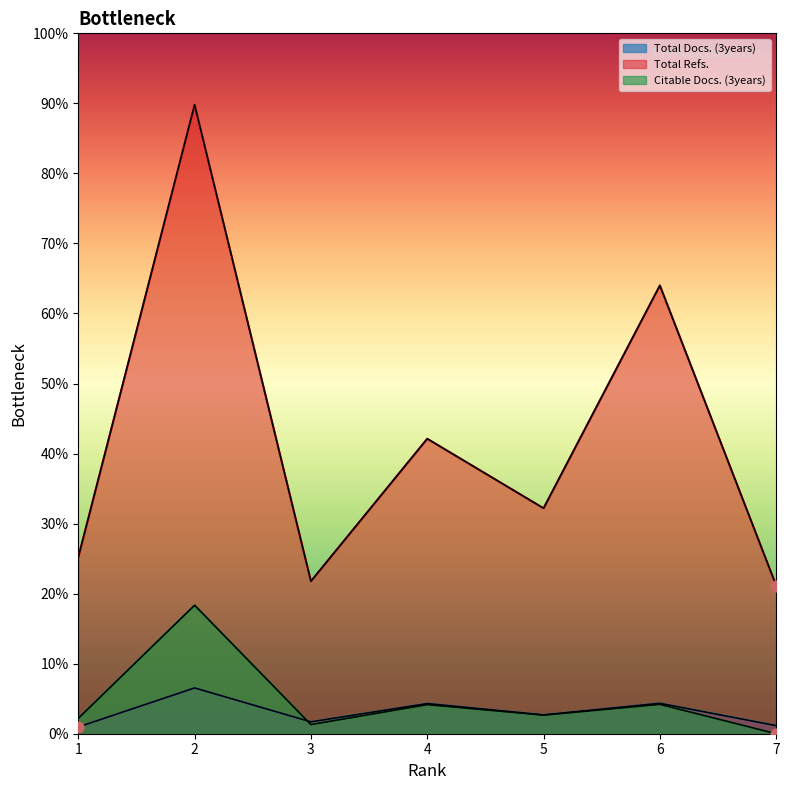

Is the value of Total Docs. (3years) at 5 greater than the value of Total Refs. at 2?

No